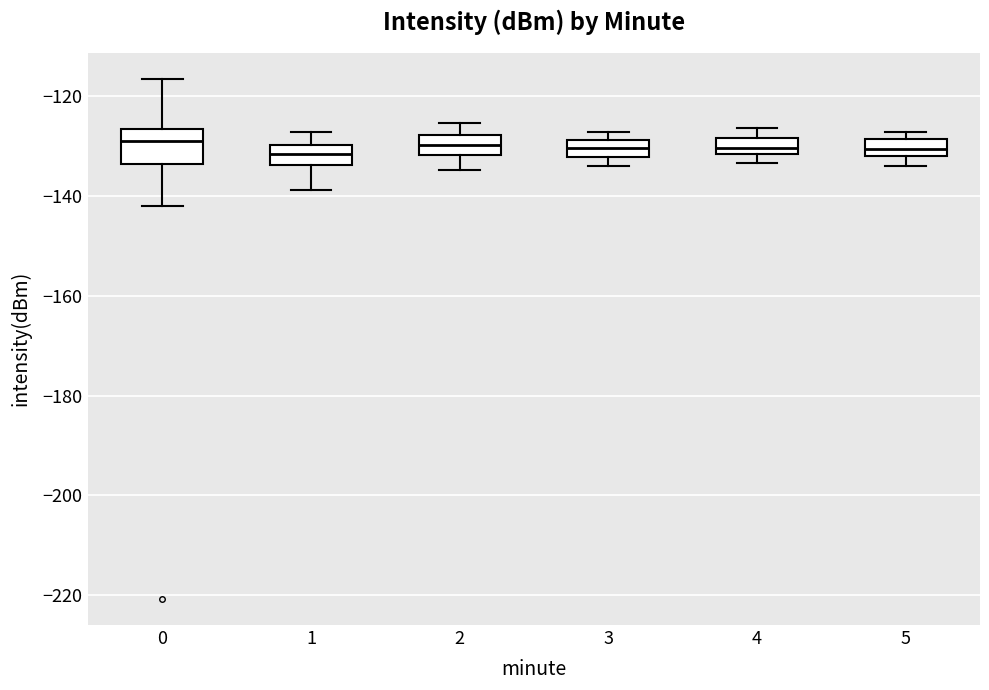

Reading left to right, read every box against the y-axis: the position of its median line, the range the box covers, and the ends of its whiskers. The values are not printed on the chart, so give them approximately, as read against the axis.

0: median -128, box -134 to -126, whiskers -142 to -116
1: median -132, box -134 to -130, whiskers -138 to -128
2: median -130, box -132 to -128, whiskers -134 to -126
3: median -130, box -132 to -128, whiskers -134 to -128 (just above the box's upper edge)
4: median -130, box -132 to -128, whiskers -134 to -126
5: median -130, box -132 to -128, whiskers -134 to -128 (just above the box's upper edge)